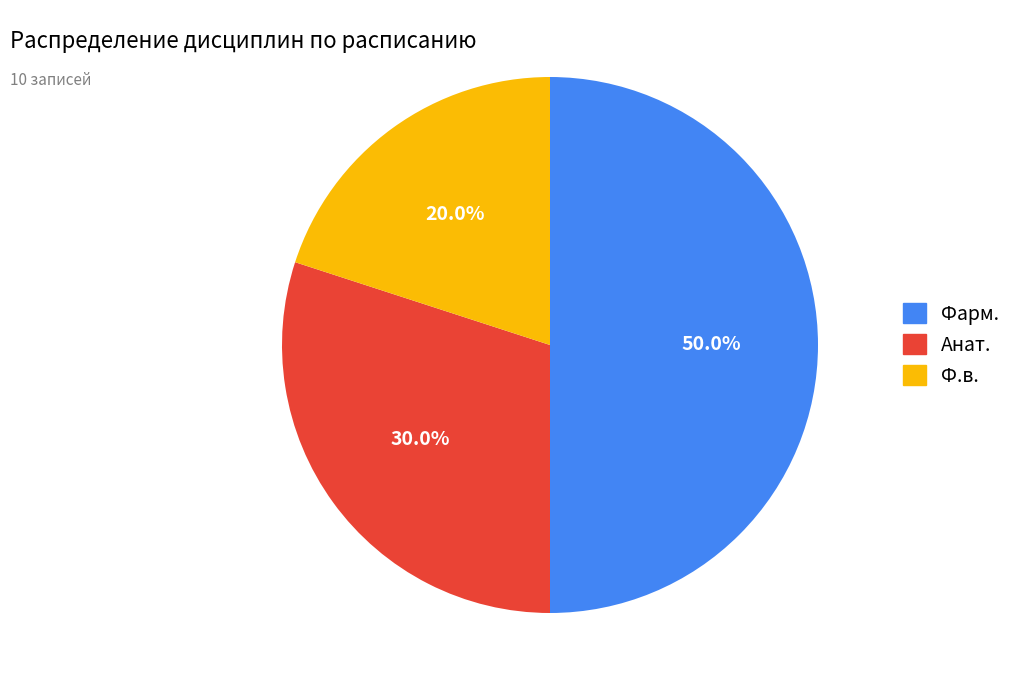

Does Ф.в. represent more than half of the total?

No